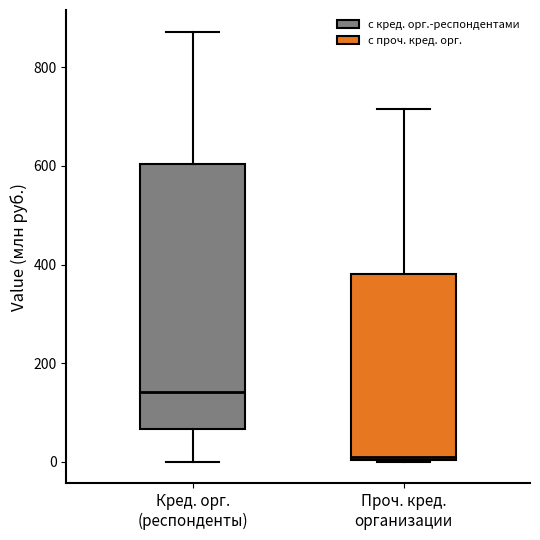

Where is the lower edge of the box for Проч. кред. организации on the y-axis? The values are not printed on the chart, so give them approximately, as read against the axis.

0